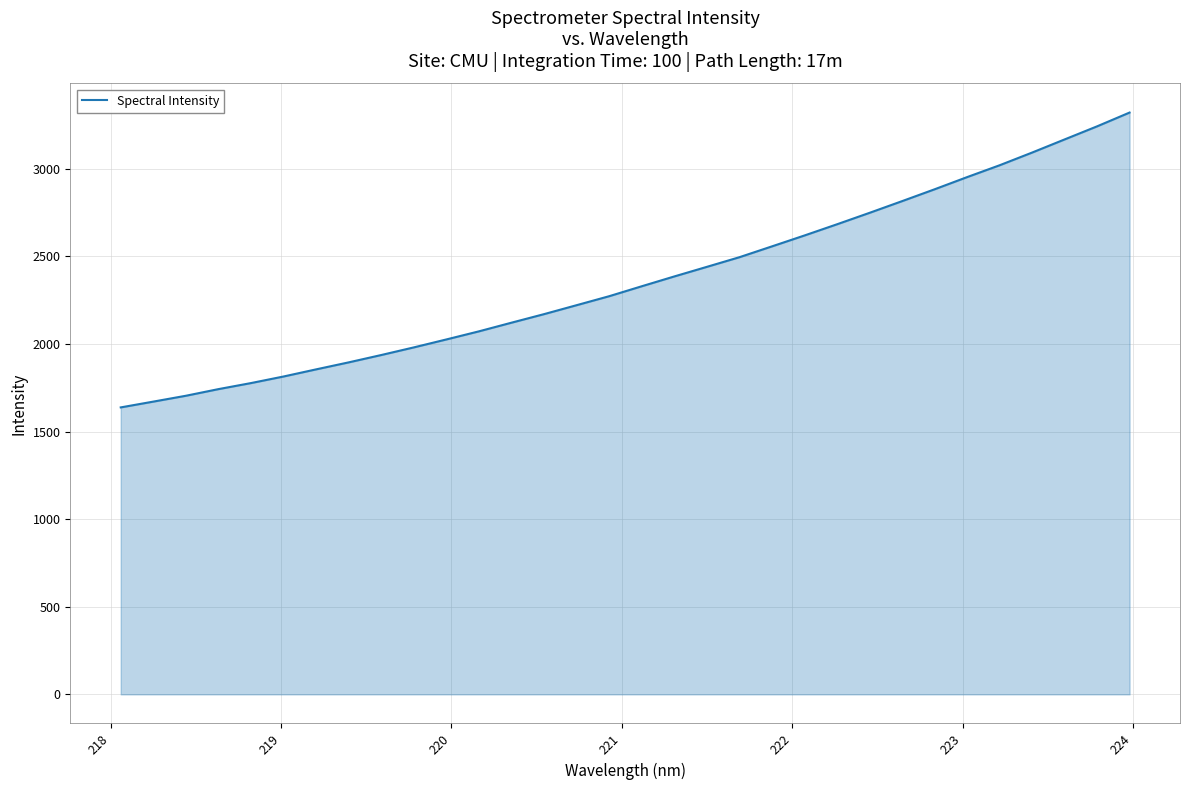

What is the difference between the maximum and minimum values?

1682.7